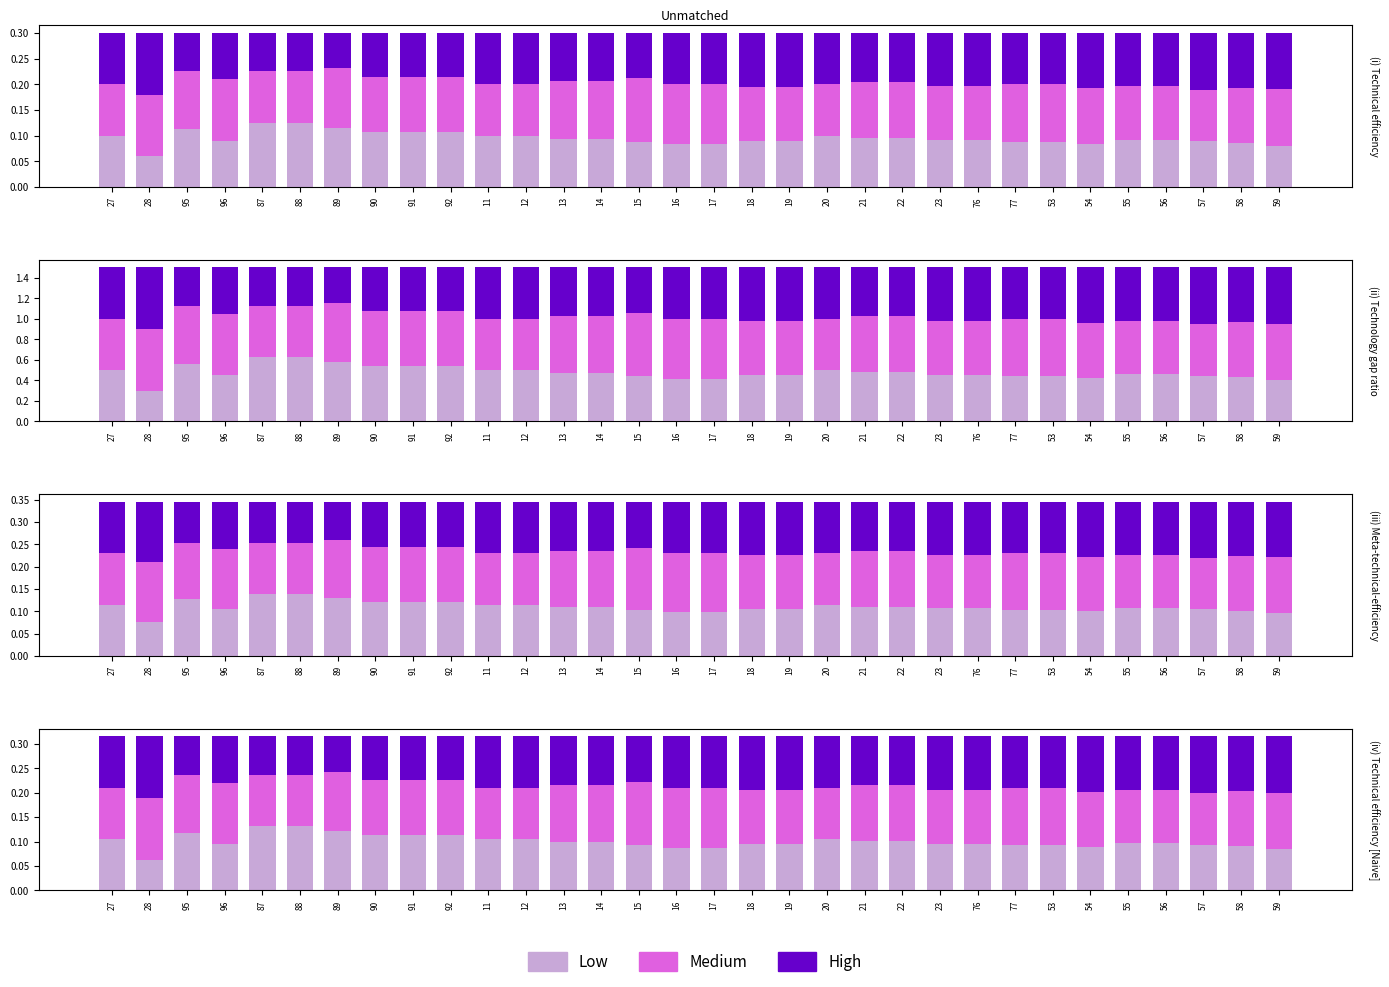

Which category has the highest value in the Medium series?

15